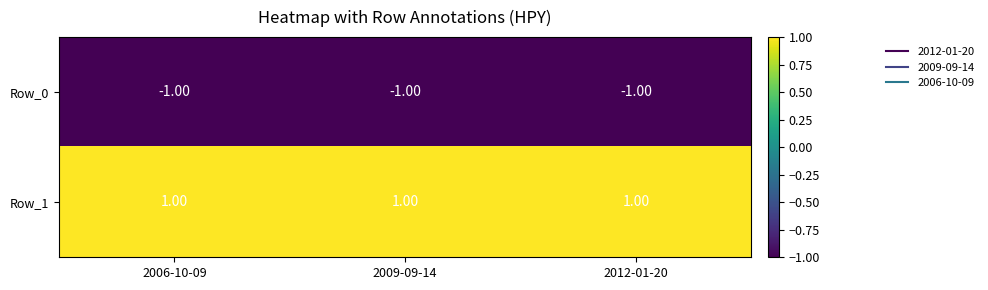

What is the sum of all Row_0 values?

-3